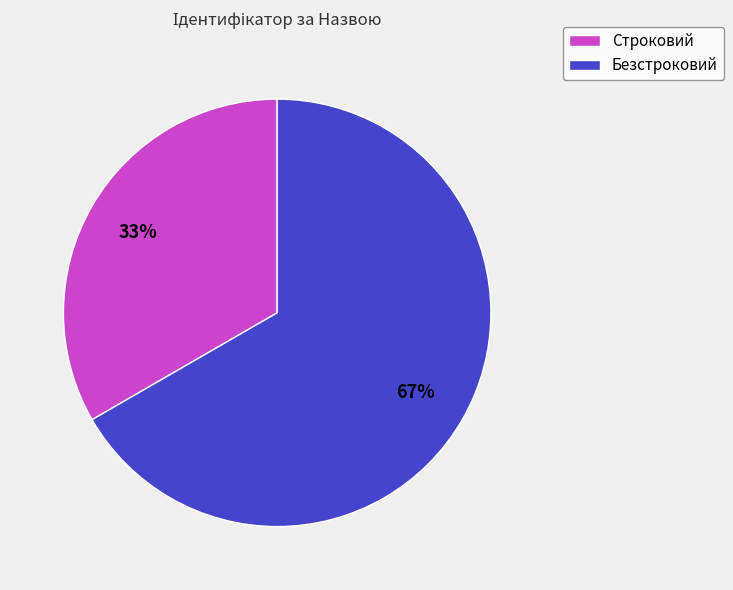

How many slices are in this pie chart?

2